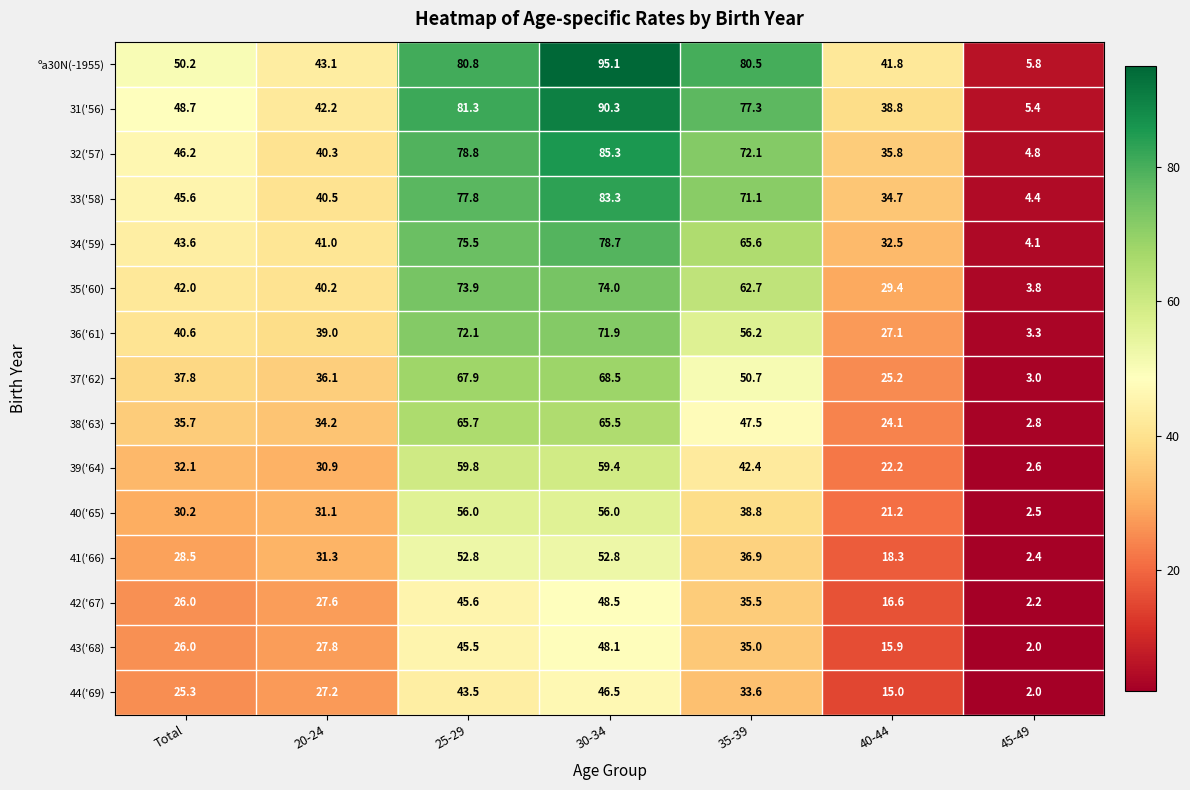

How many data points does each series have?

7